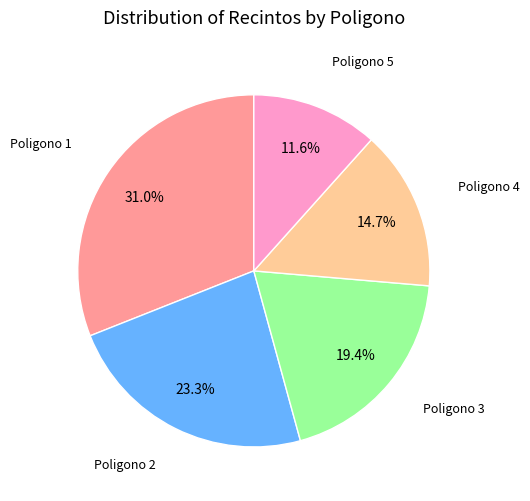

Does any single category account for the majority?

No